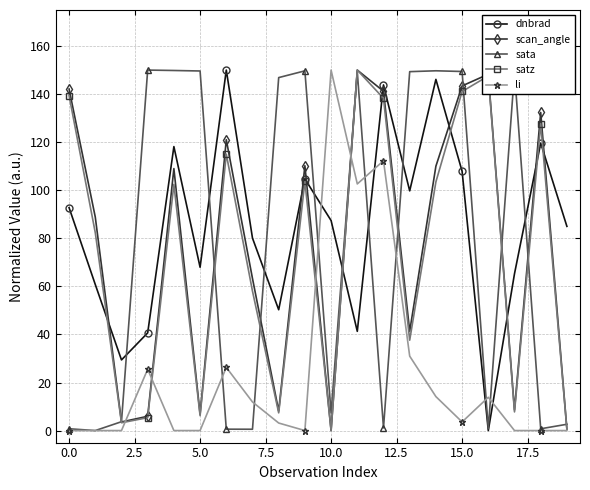

What is the value of the li point at the 8th from the left?

11.9